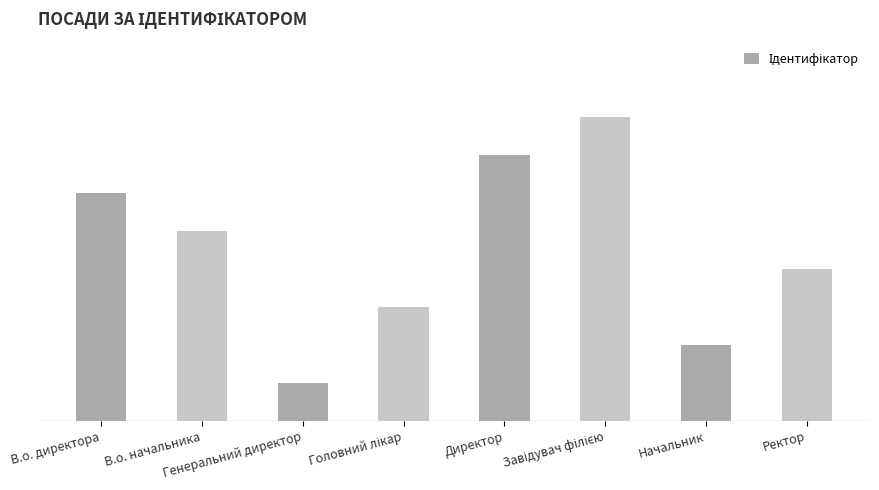

Reading left to right, what are all the values shown in this chart?

В.о. директора=6	В.о. начальника=5	Генеральний директор=1	Головний лікар=3	Директор=7	Завідувач філією=8	Начальник=2	Ректор=4